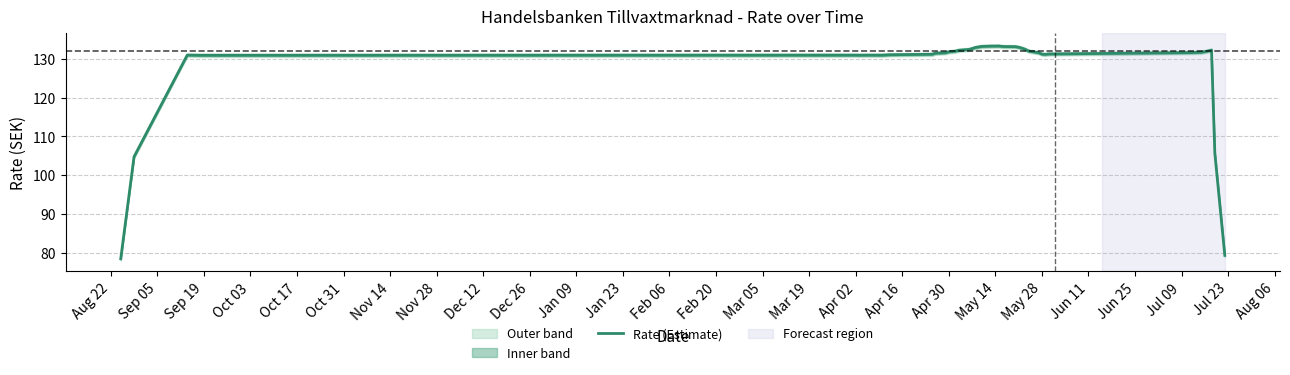

What is the lowest value of the Rate (Estimate) series?

78.5